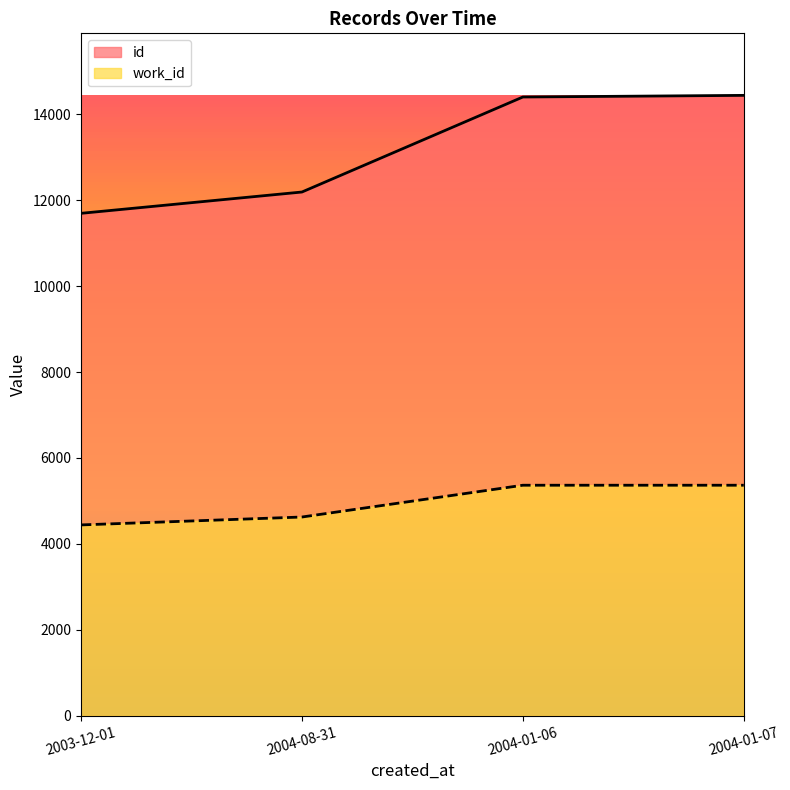

What is the total value across all series at 2004-01-07?

19808